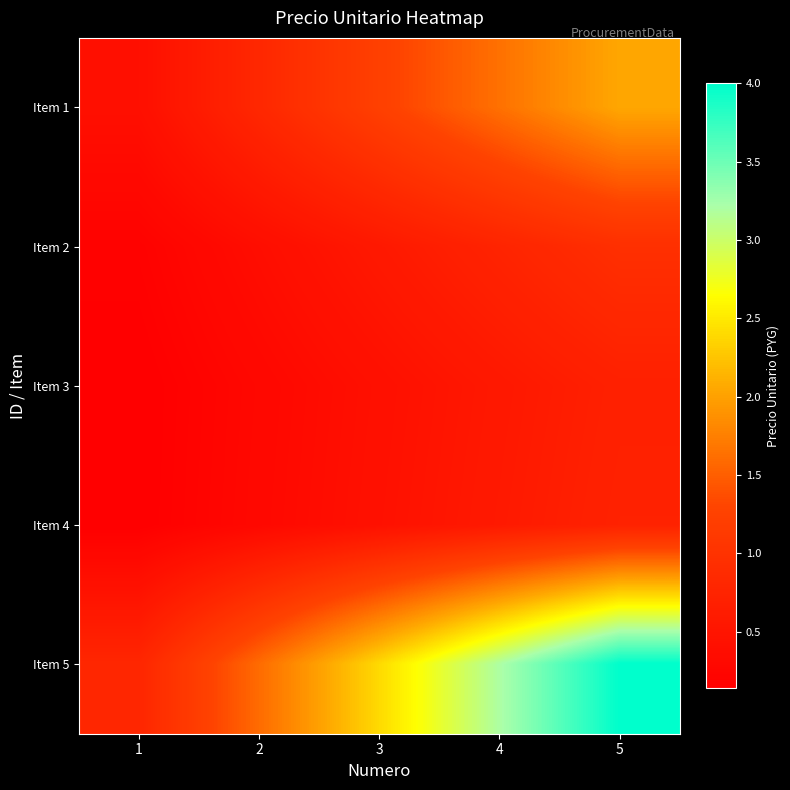

Which label corresponds to the smallest value in the chart?

1